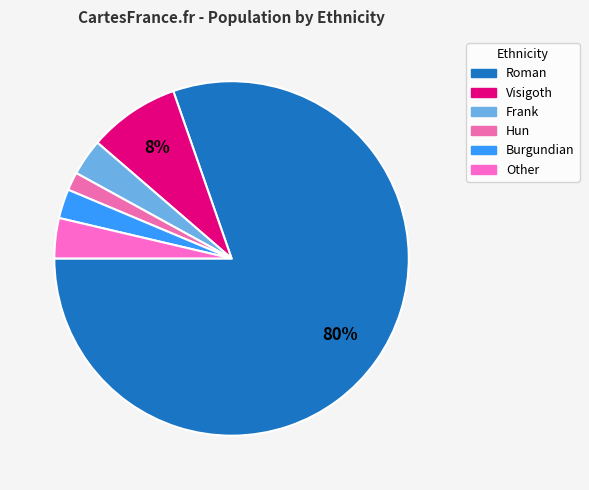

To the nearest percent, what is the difference between the Frank and Hun slice percentages?

2%